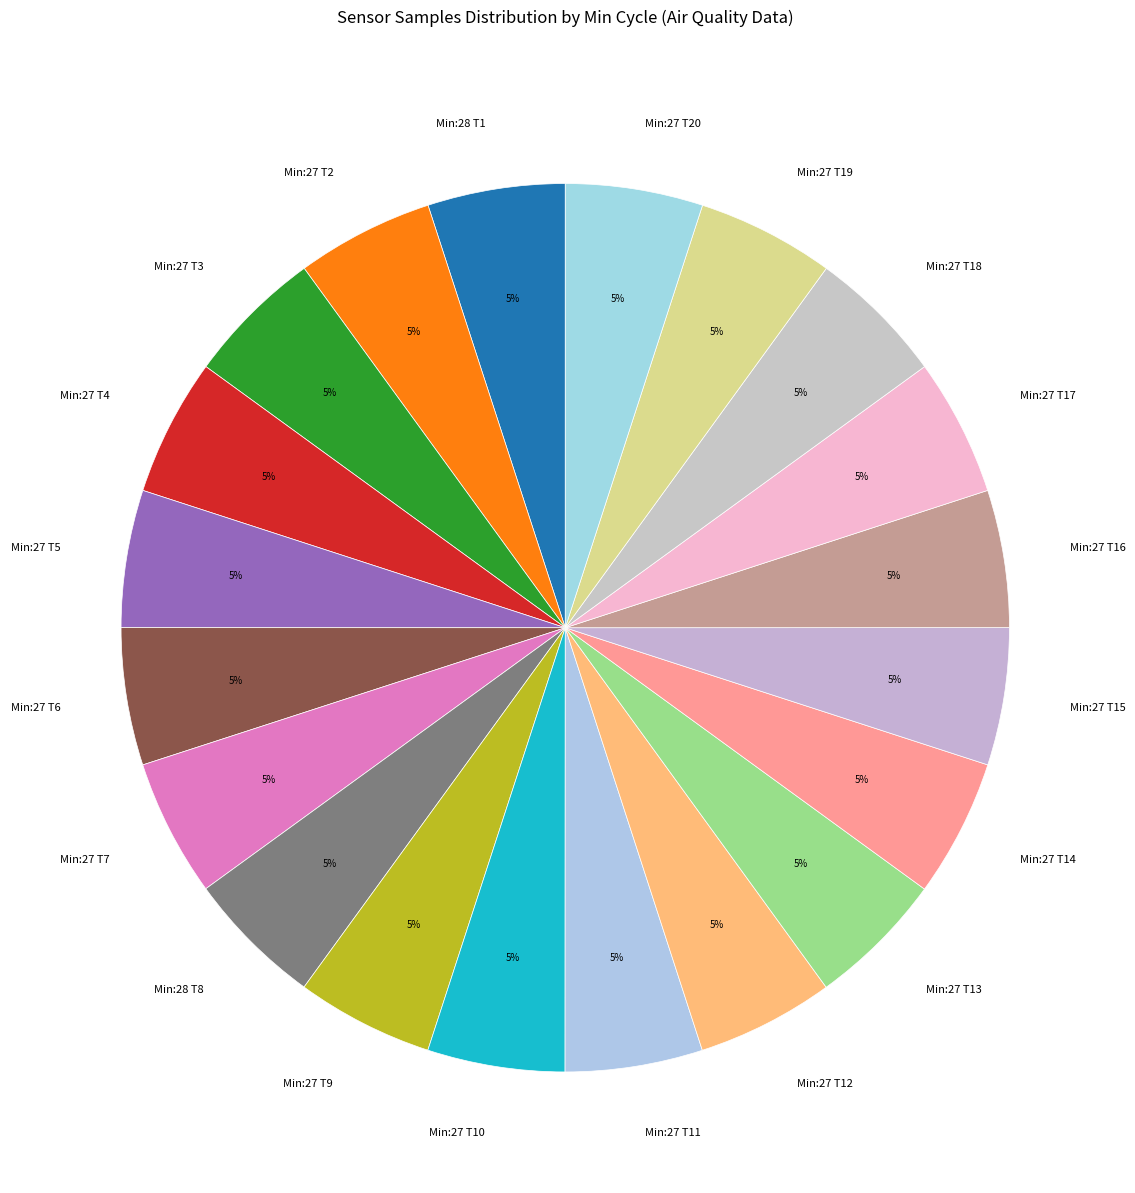

Is Min:28 T1 the majority of the pie?

No